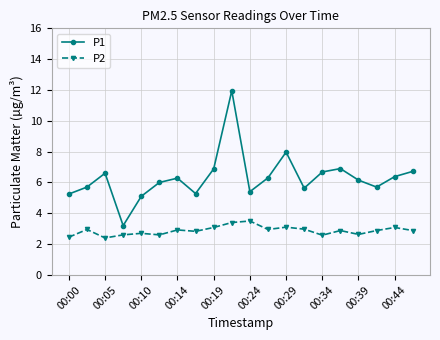

Which series has the largest total across all categories?

P1